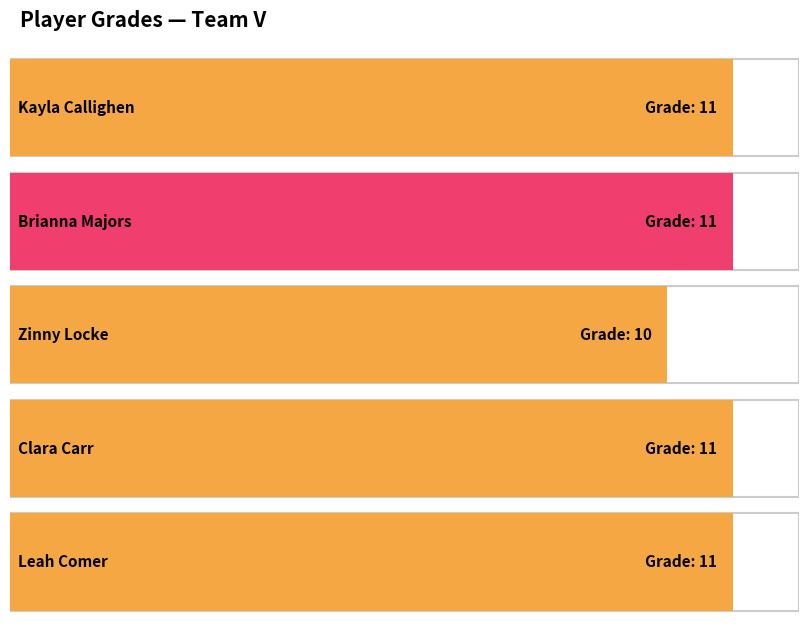

The value at Clara Carr is 6. True or false?

False